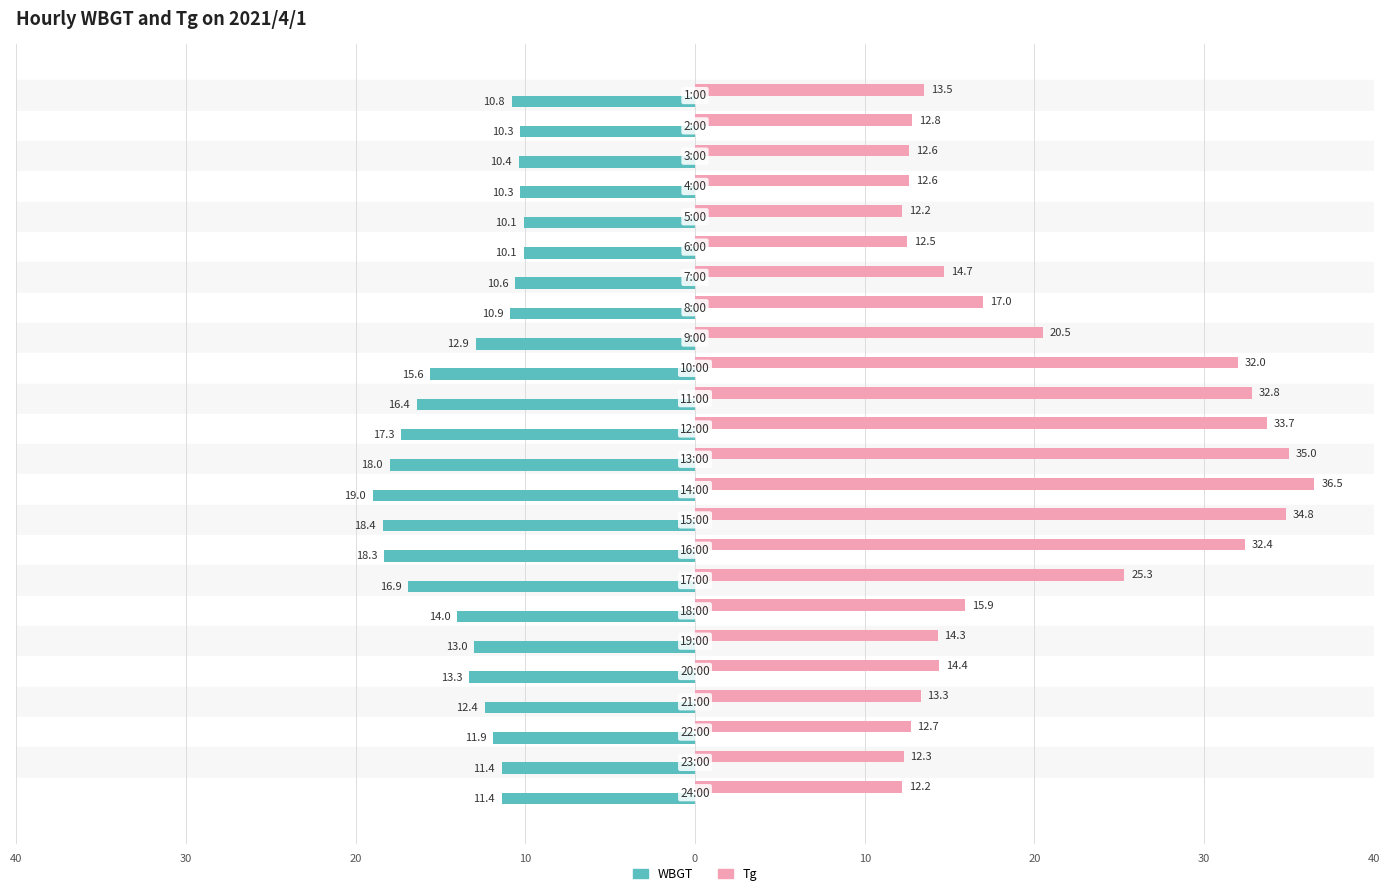

What are all the series names shown in the legend?

WBGT, Tg